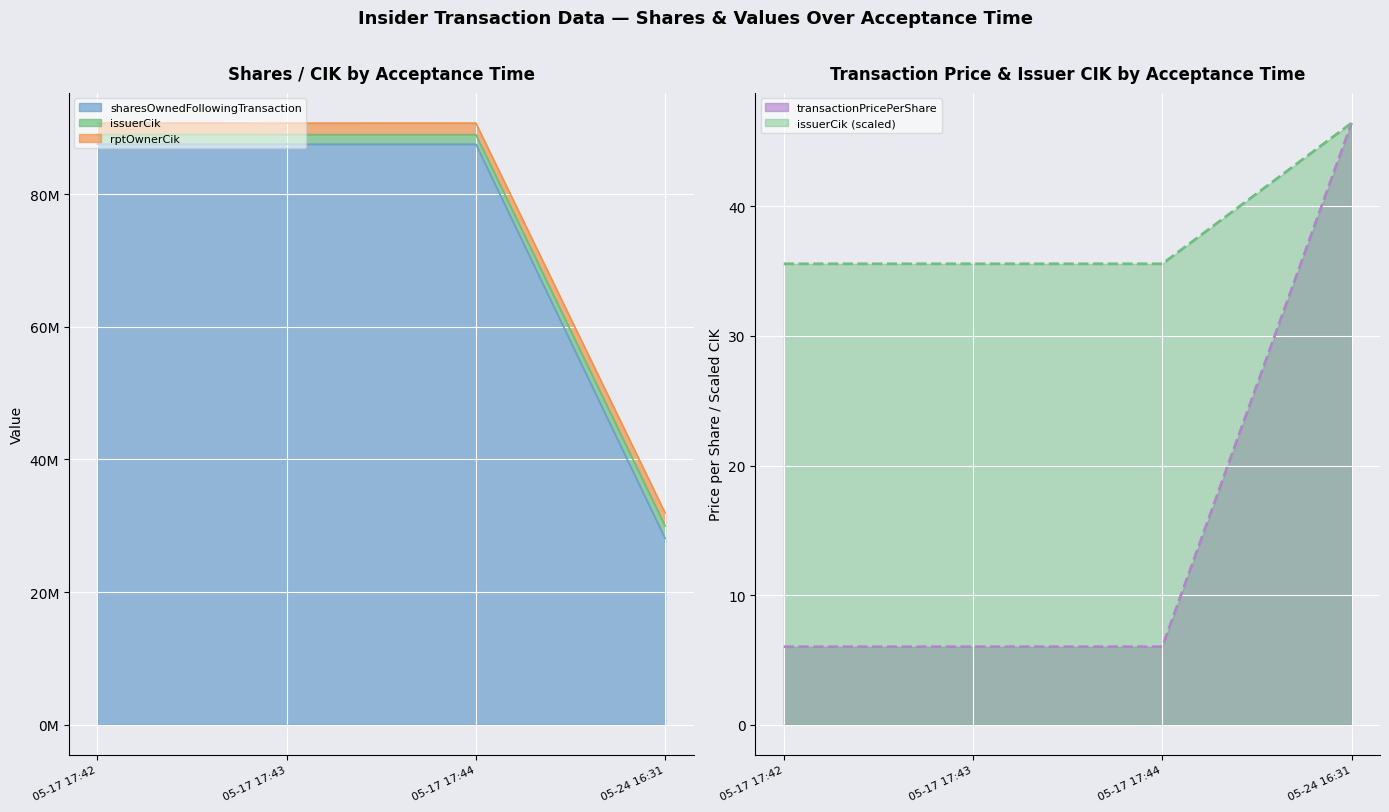

True or false: issuerCik and rptOwnerCik intersect in this chart.

False